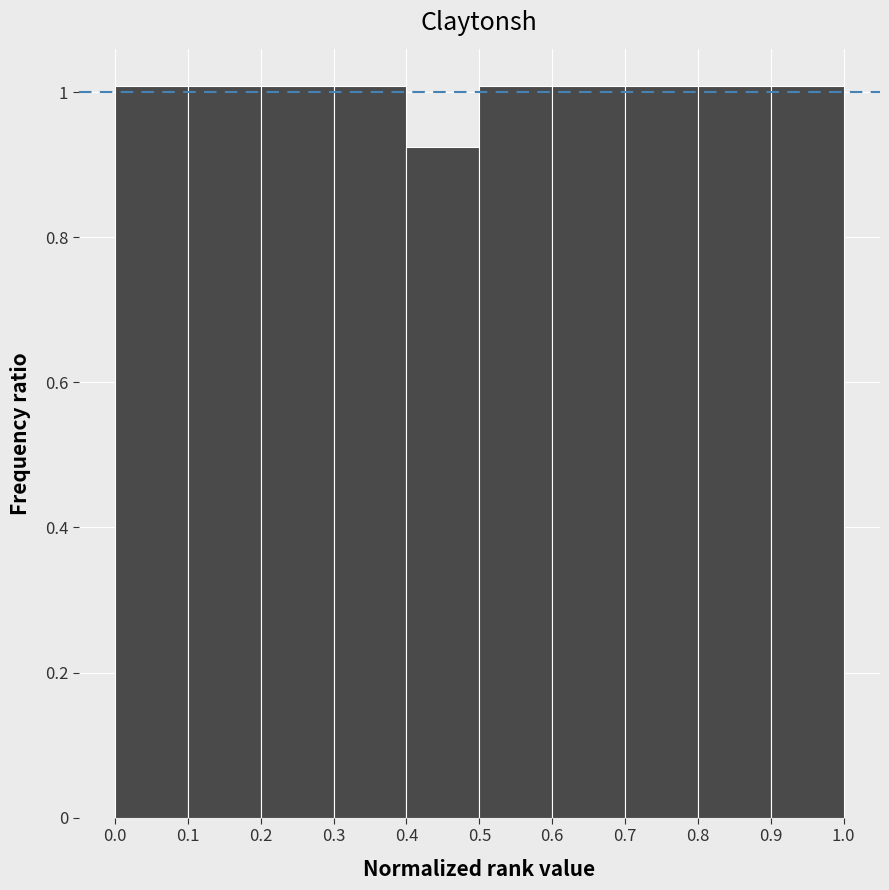

How tall is the bar that spans 0.2 to 0.3 on the x-axis? The values are not printed on the chart, so give them approximately, as read against the axis.

1.00